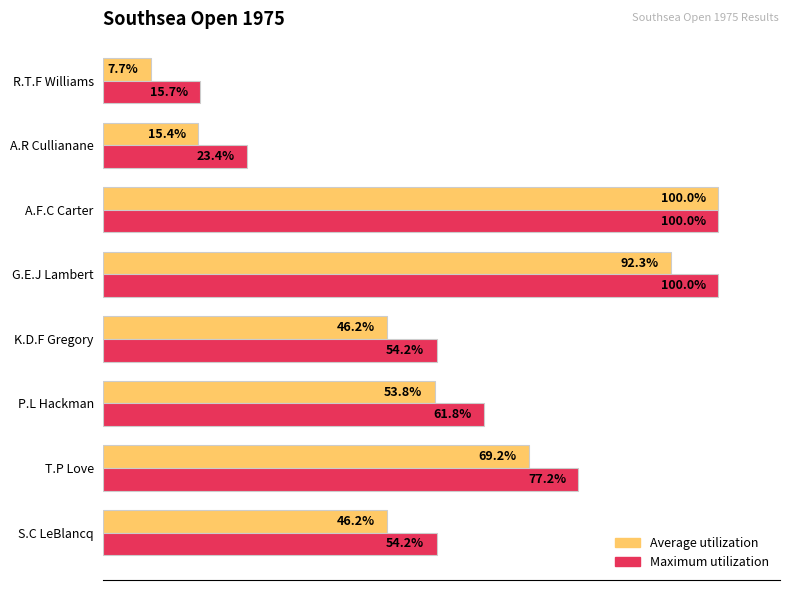

Rank the series by their average value, from lowest to highest.

Average utilization, Maximum utilization